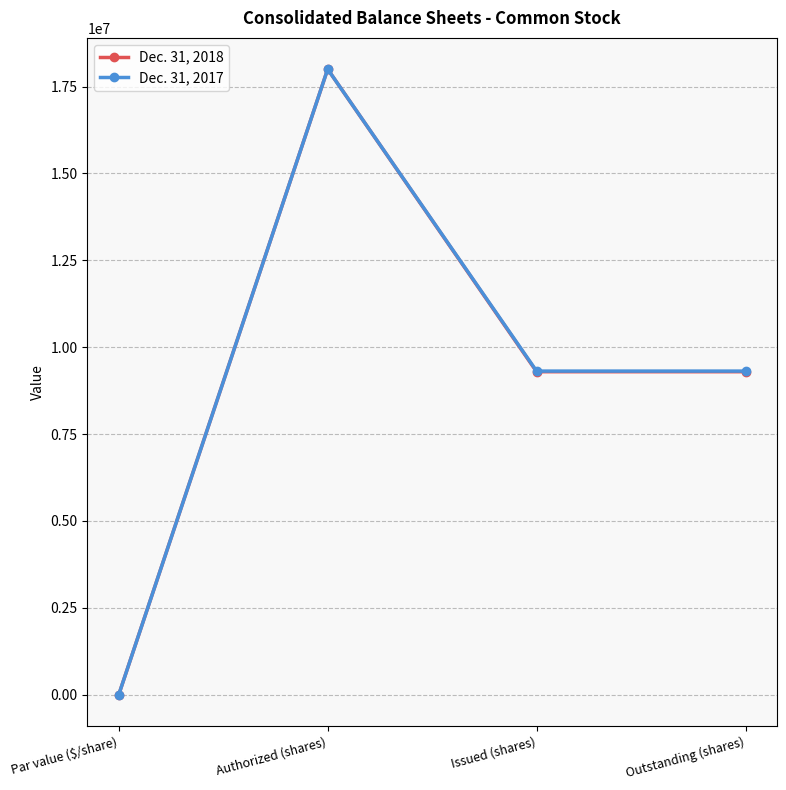

What is the difference between the maximum and second lowest values in the Dec. 31, 2018 series?

8706695